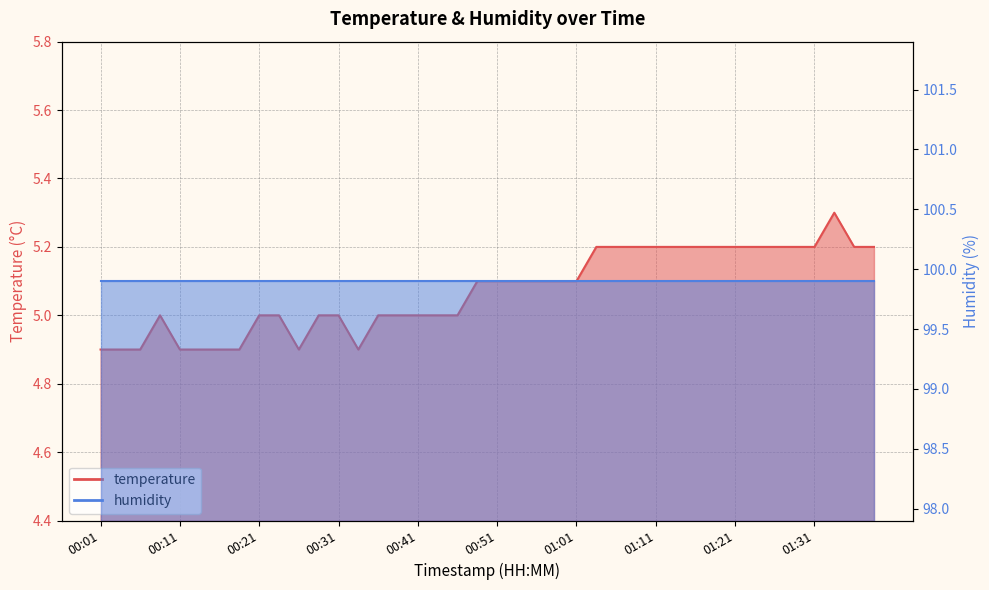

Rank the categories by value from highest to lowest.

01:34, 01:04, 01:06, 01:09, 01:11, 01:14, 01:16, 01:19, 01:21, 01:24, 01:26, 01:29, 01:31, 01:36, 01:39, 00:49, 00:51, 00:54, 00:56, 00:59, 01:01, 00:09, 00:21, 00:24, 00:29, 00:31, 00:36, 00:39, 00:41, 00:44, 00:46, 00:01, 00:04, 00:06, 00:11, 00:14, 00:16, 00:19, 00:26, 00:34